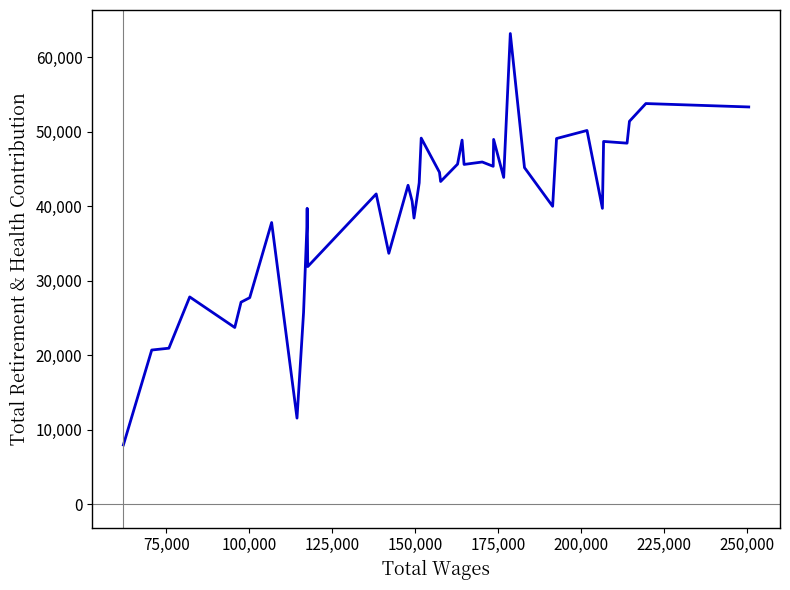

What is the maximum value shown in the chart?

63173